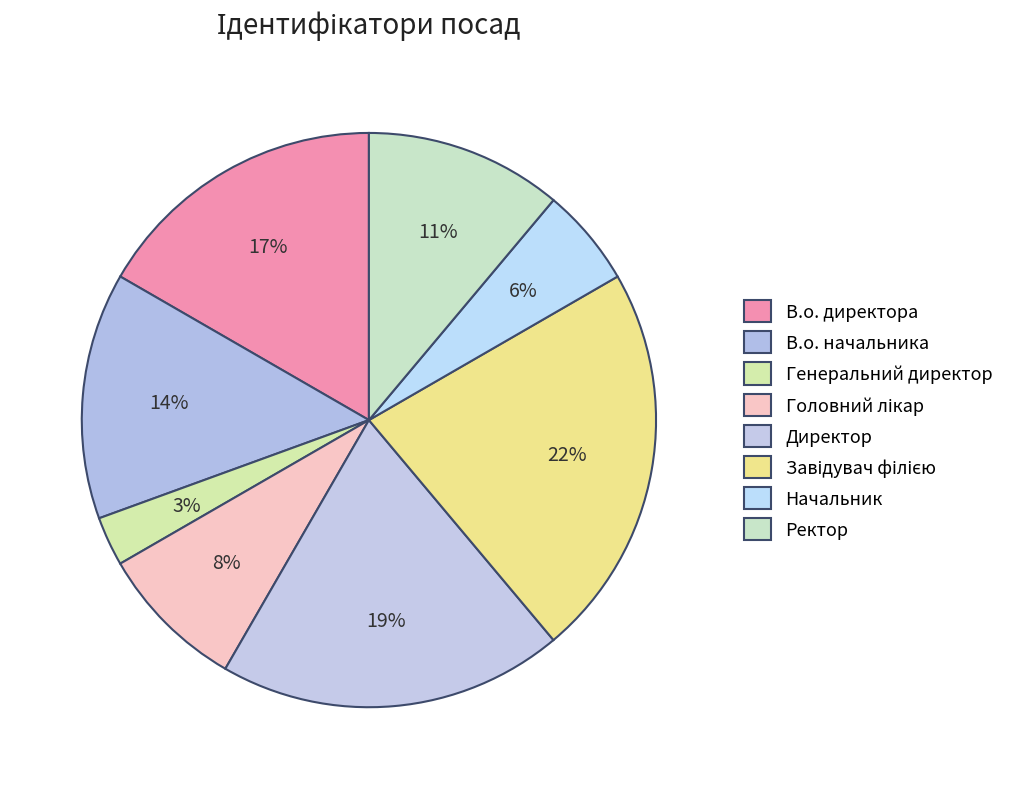

How many segments does this pie chart have?

8